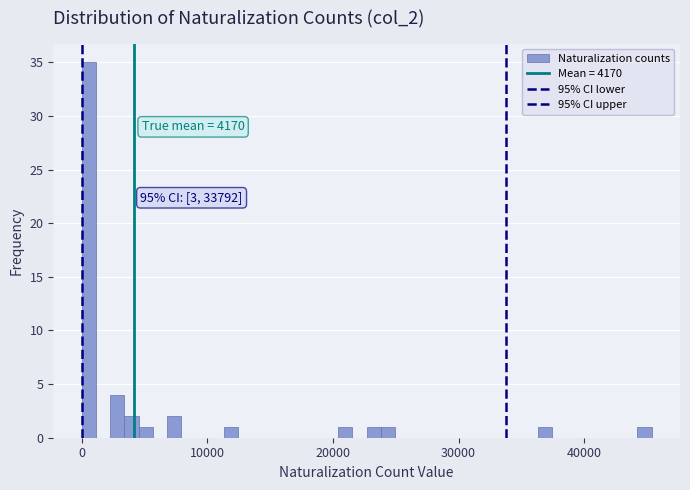

Around what value on the x-axis is the tallest bar? Give the approximate position of its centre, as read against the axis.

1000